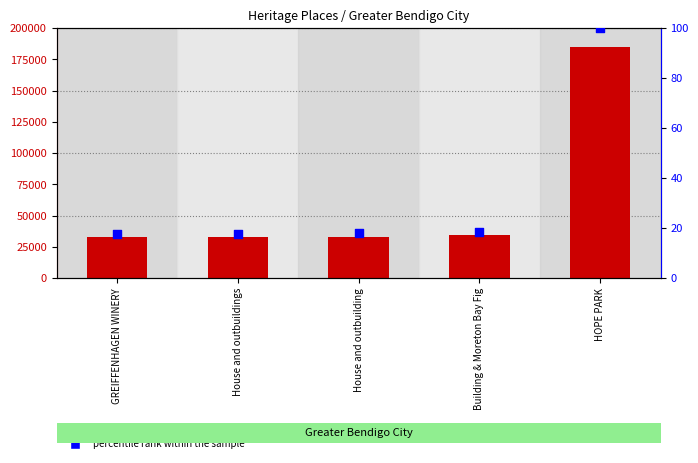

Which series has the largest Y range (max minus min)?

ID